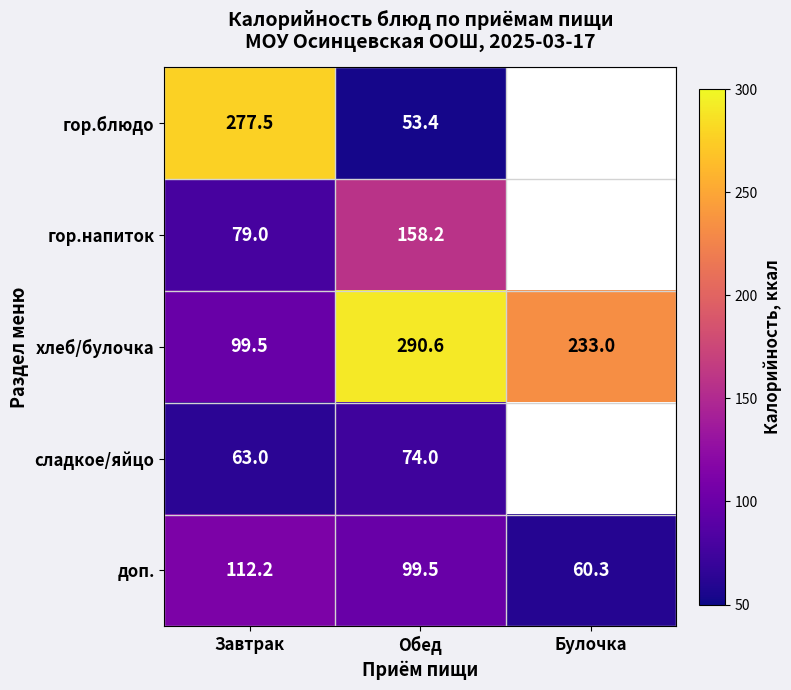

Rank the categories by хлеб/булочка value from lowest to highest.

Завтрак, Булочка, Обед